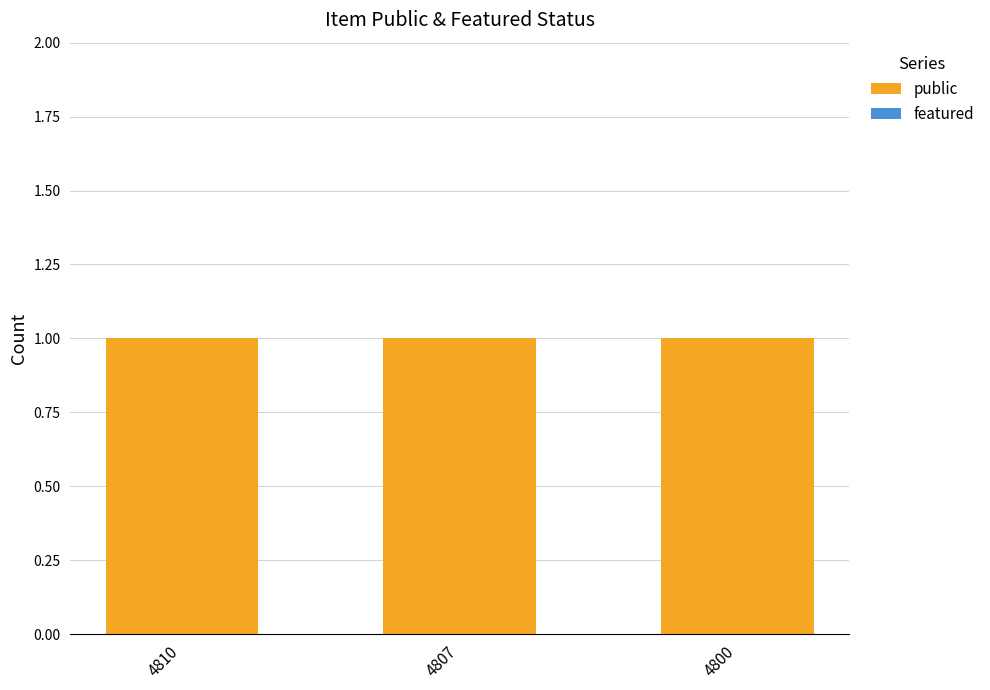

At which category is the sum across all series the highest?

4810